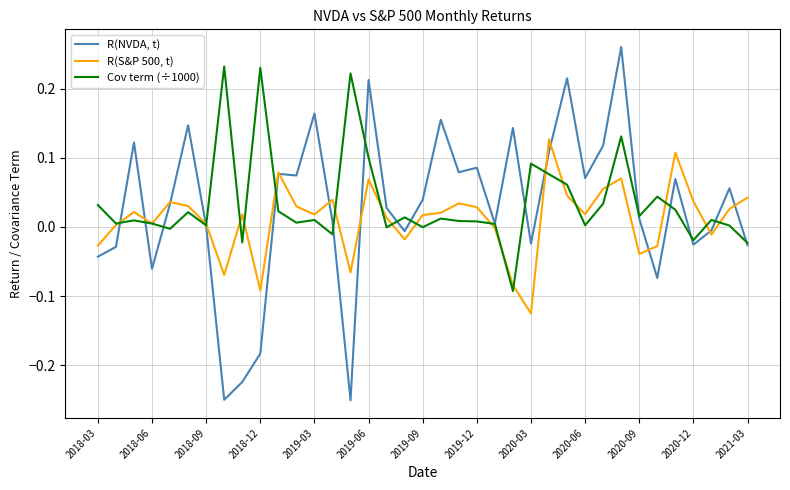

Which series has the largest range (max minus min)?

R(NVDA, t)